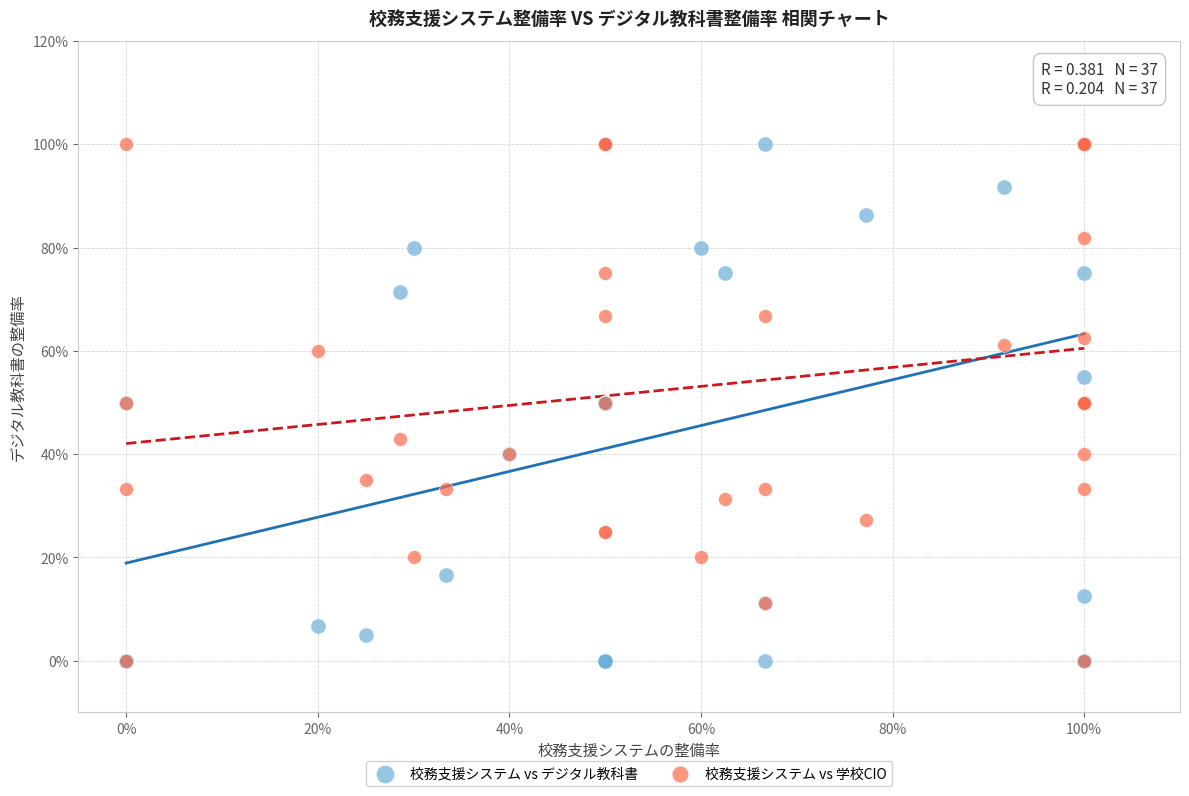

What are all the series names shown in the legend?

校務支援システム vs デジタル教科書, 校務支援システム vs 学校CIO